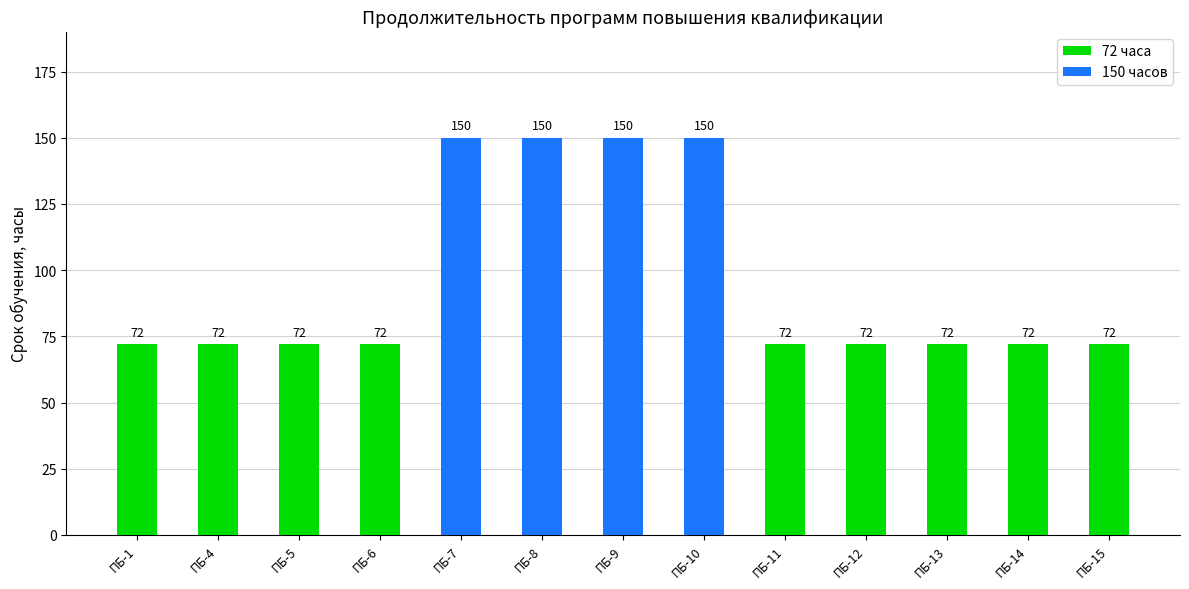

At how many categories does at least one series exceed 63?

13